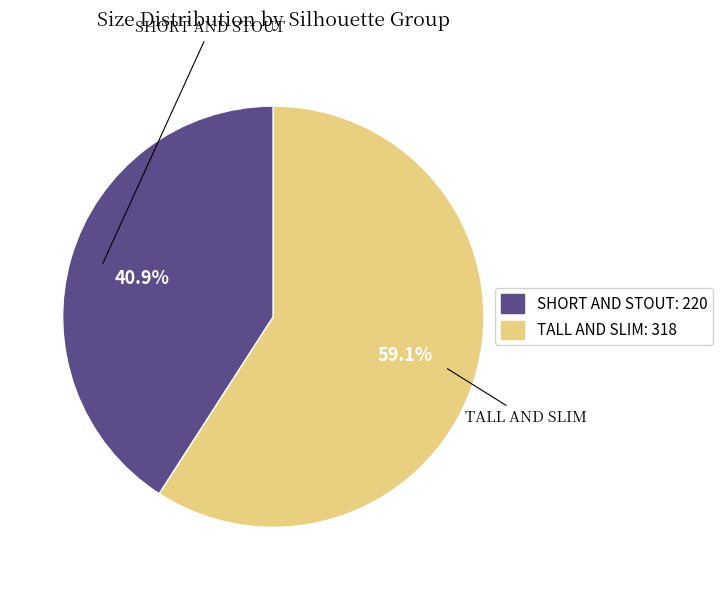

To the nearest percent, what is the difference between the largest and smallest slice percentages?

18%